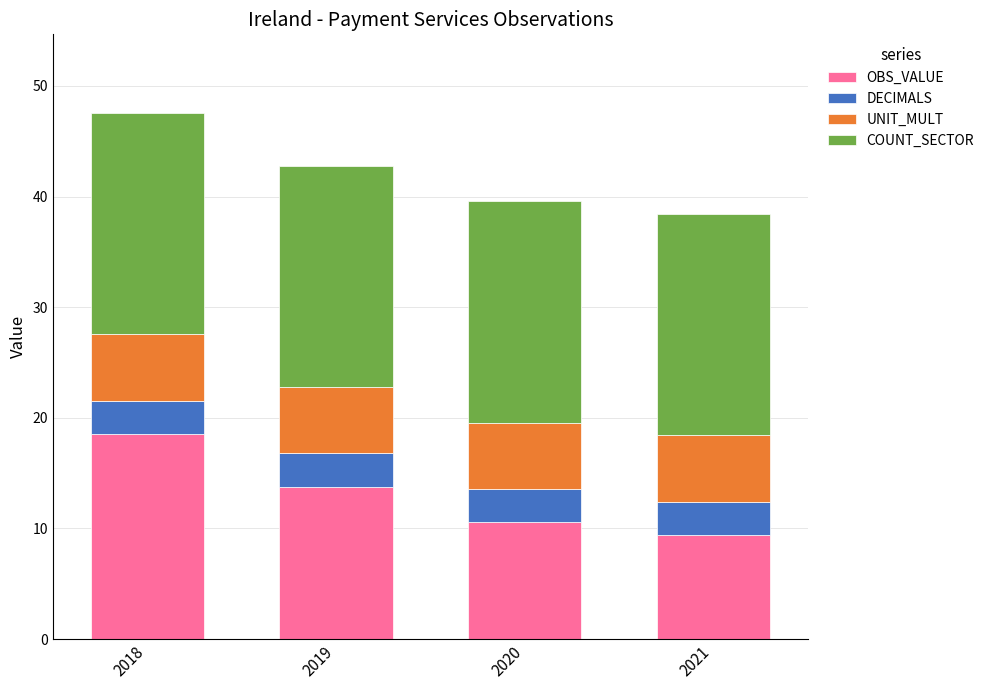

At which label does OBS_VALUE reach its minimum?

2021